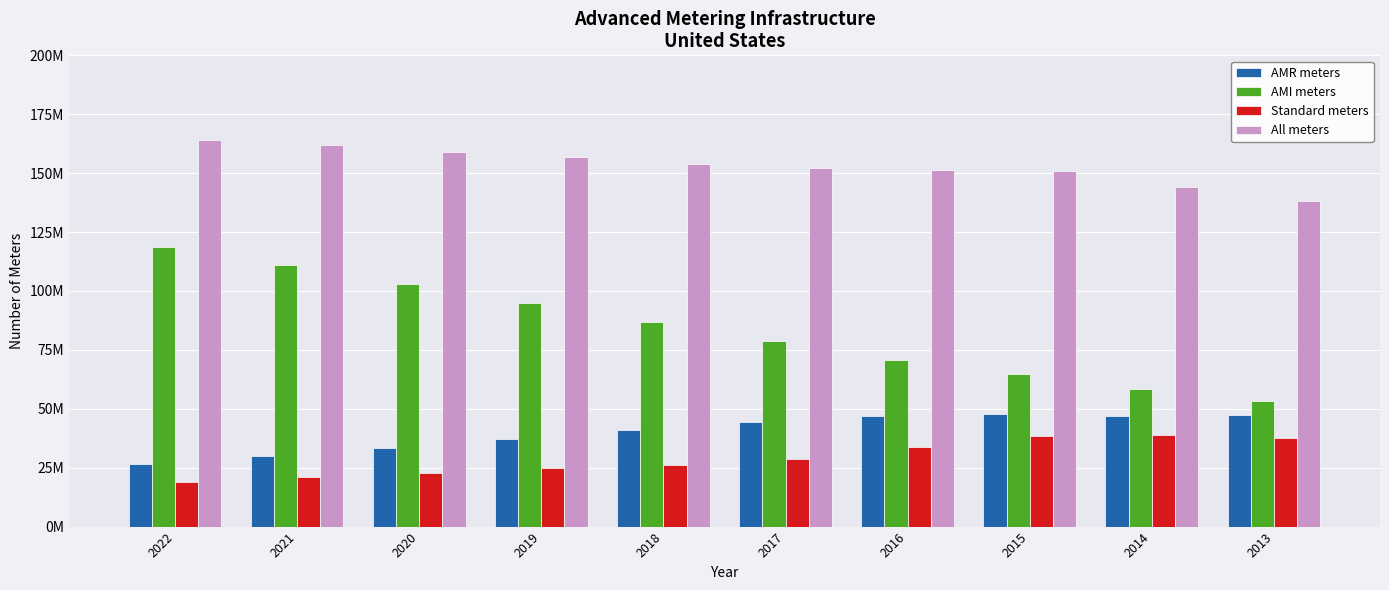

Does the chart contain any negative values?

No